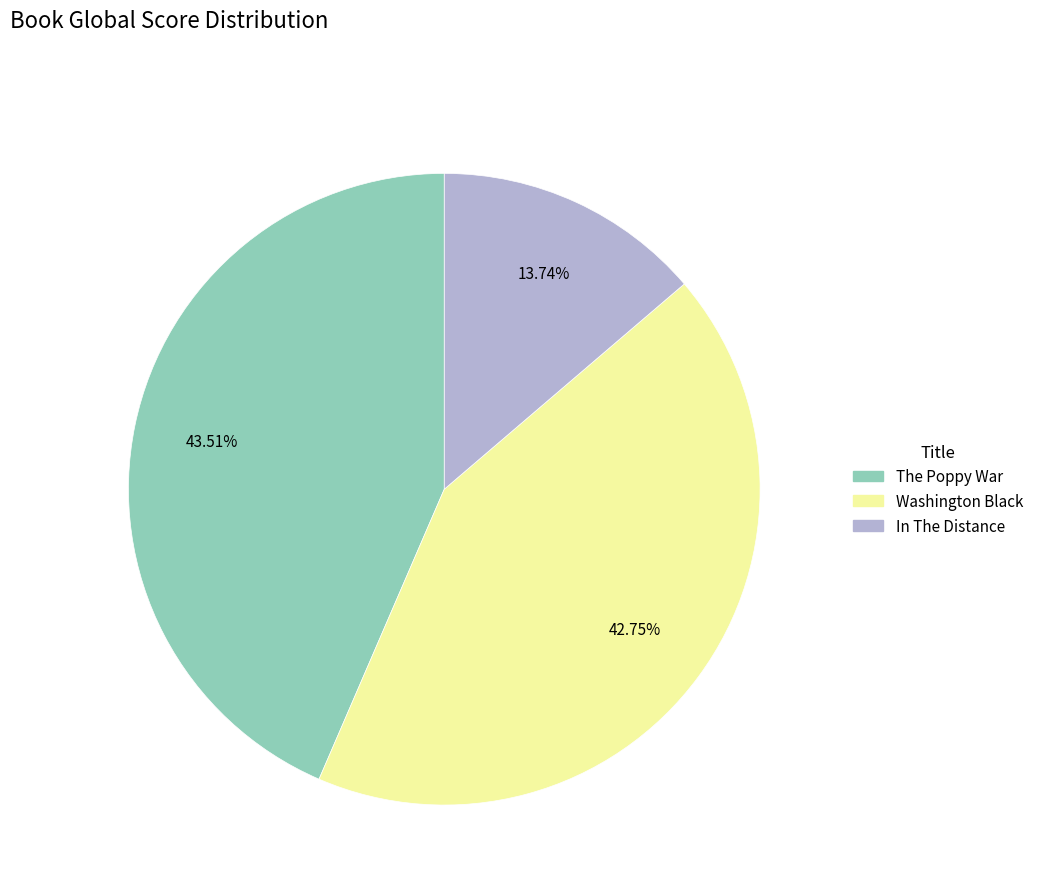

True or false: In The Distance accounts for 1% of the total.

False